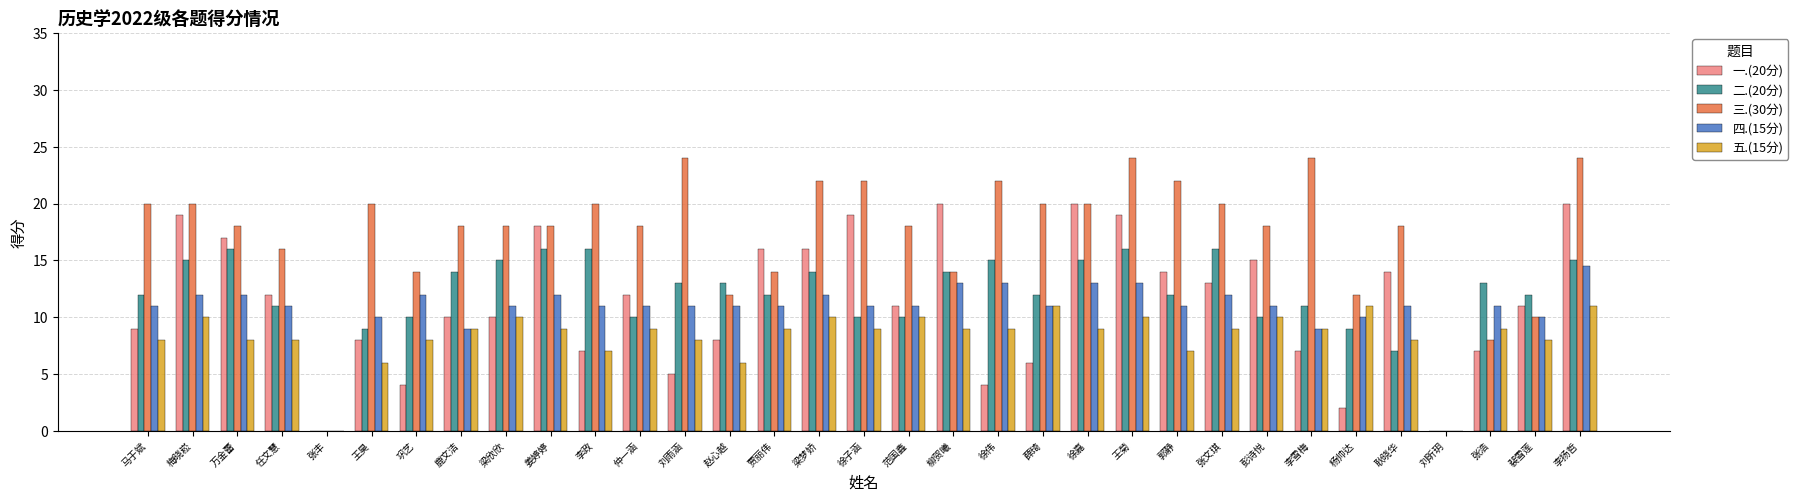

Count the number of data series in this chart.

5